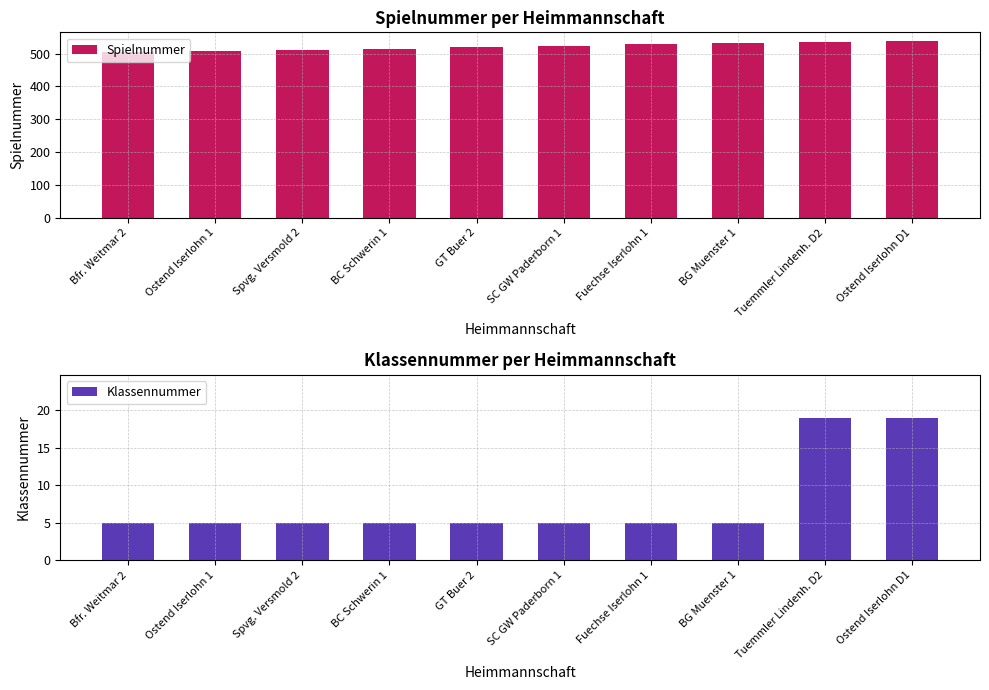

Reading left to right, list all the values displayed in this chart.

Spielnummer: 504	507	510	513	519	524	528	532	535	538
Klassennummer: 5	5	5	5	5	5	5	5	19	19